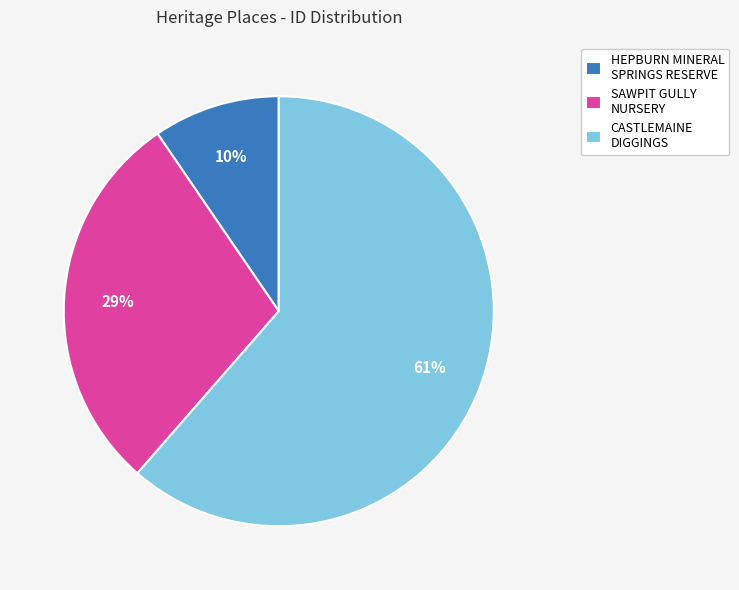

What is the majority slice?

CASTLEMAINE DIGGINGS